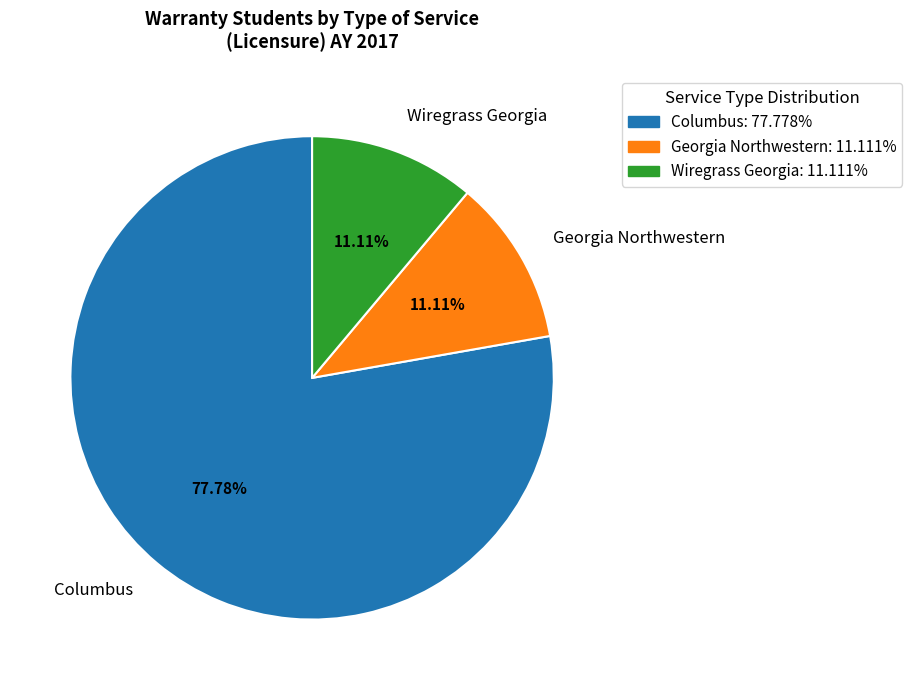

What percentage do Georgia Northwestern and Wiregrass Georgia together represent?

22.2%